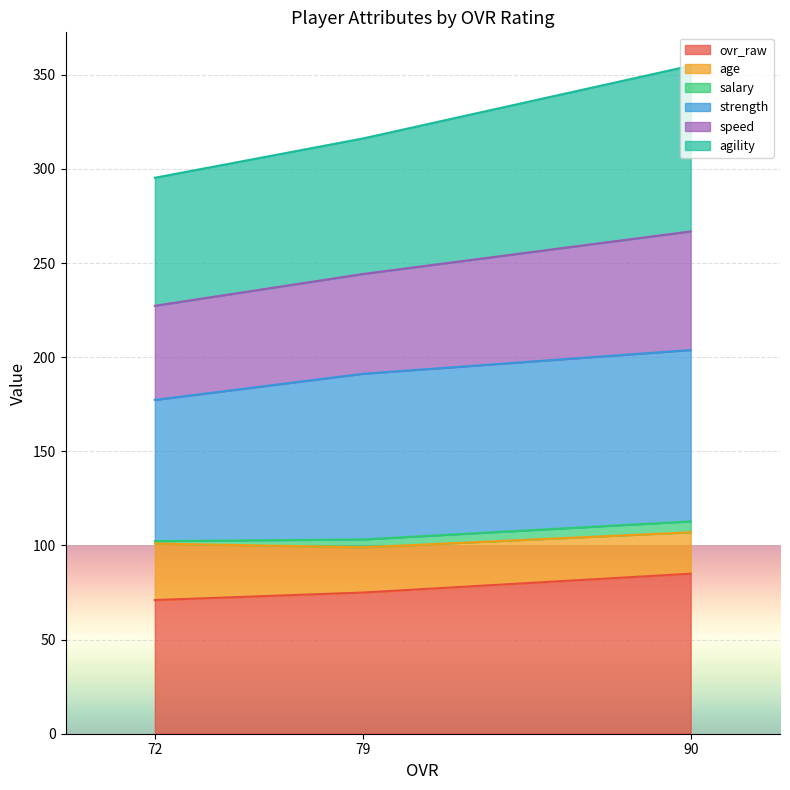

What is the highest value of the ovr_raw series?

85.0